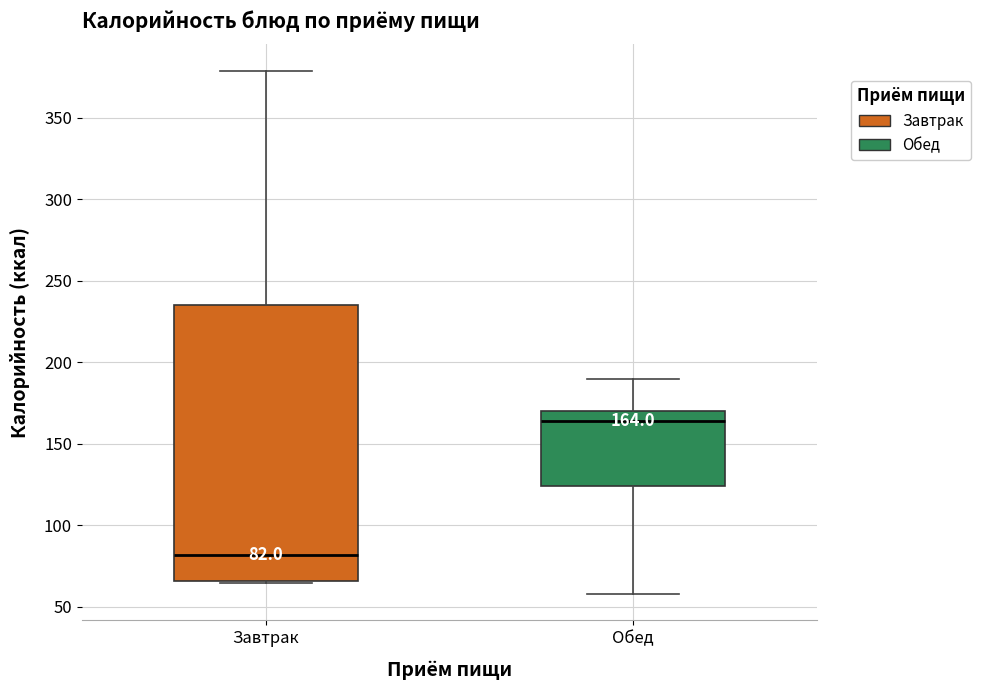

Comparing the boxes themselves (not the whiskers), which one is the tallest?

Завтрак